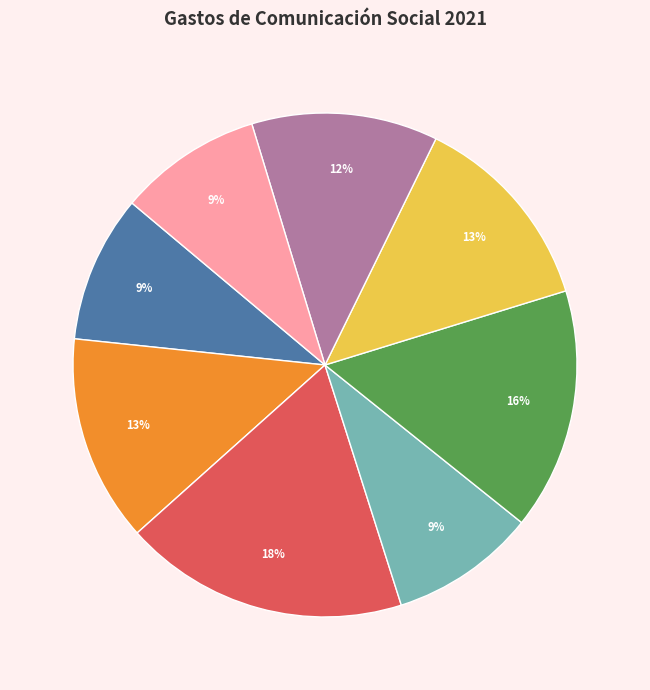

Does any single category account for the majority?

No